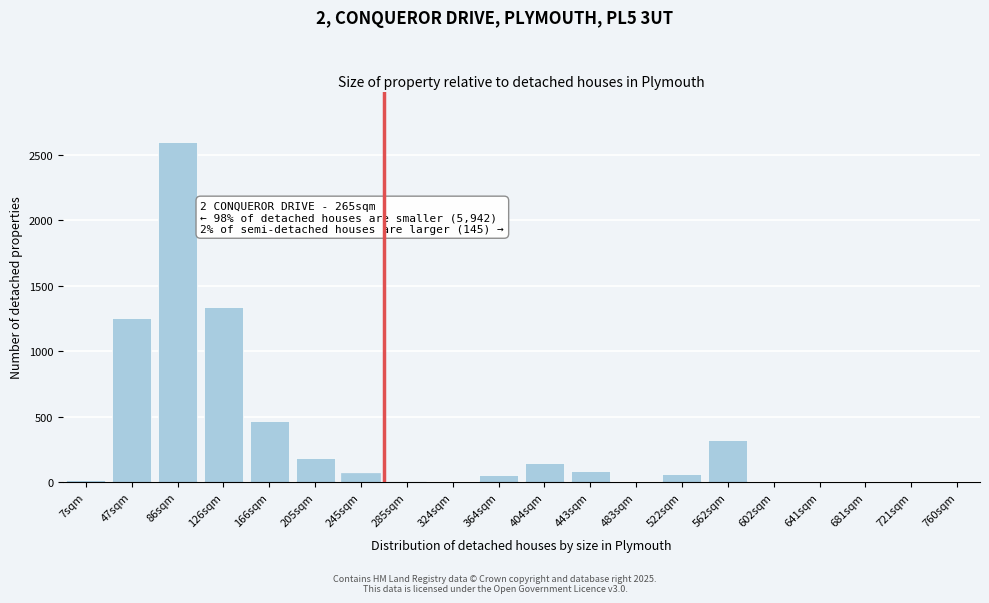

Between 404sqm and 483sqm, which is larger?

404sqm